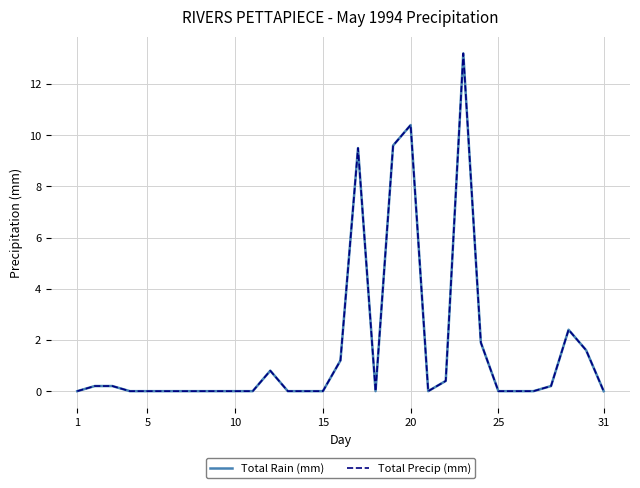

Is this an area chart (filled region under the line)?

No